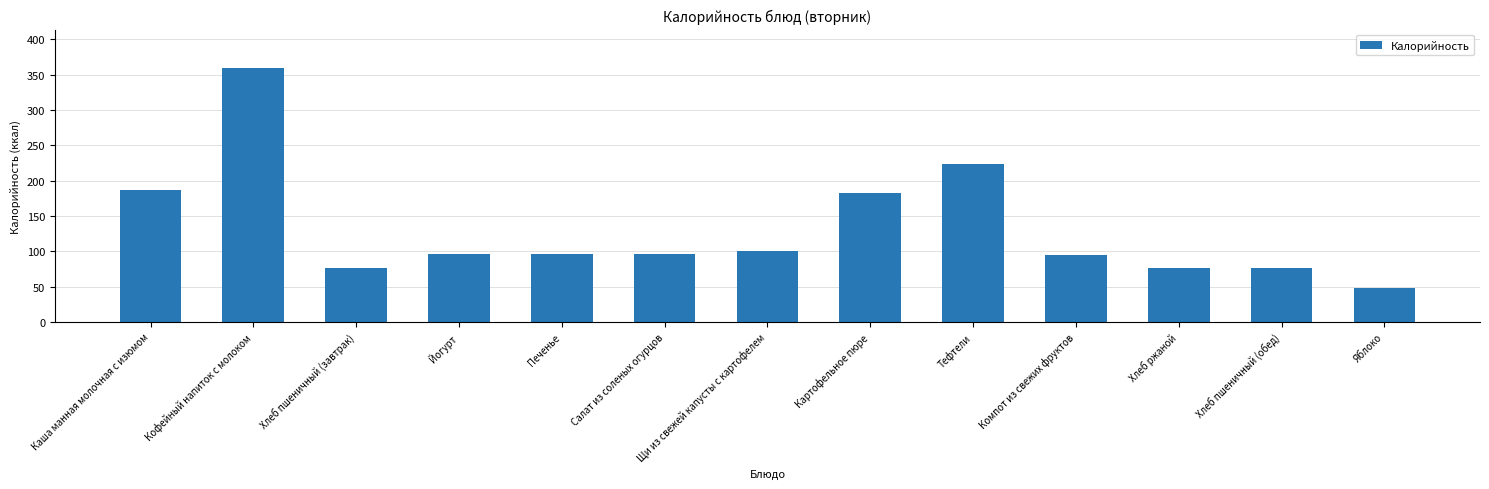

What is the label of the 13th bar from the left?

Яблоко